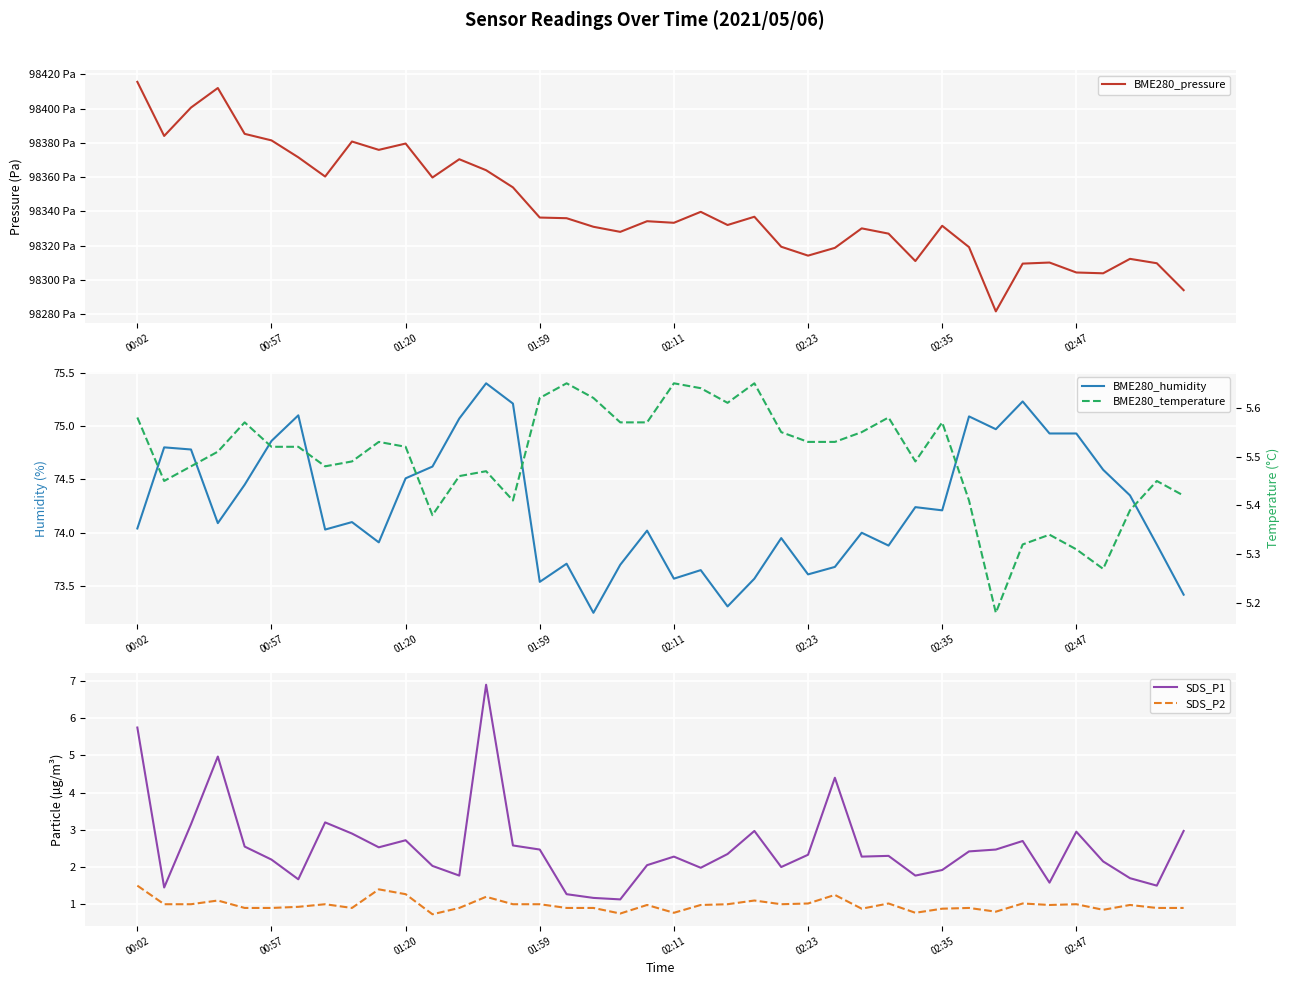

Where is BME280_humidity nearest to the value 74?

27